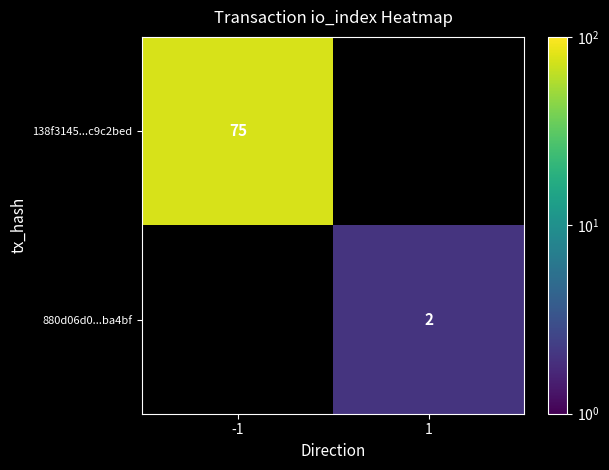

Is it true that 880d06d0...ba4bf equals 2 at 1?

True